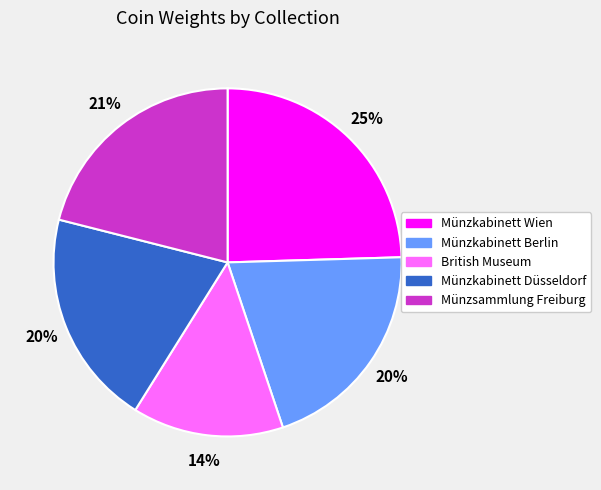

Combined, do Münzsammlung Freiburg and British Museum account for over 50%?

No